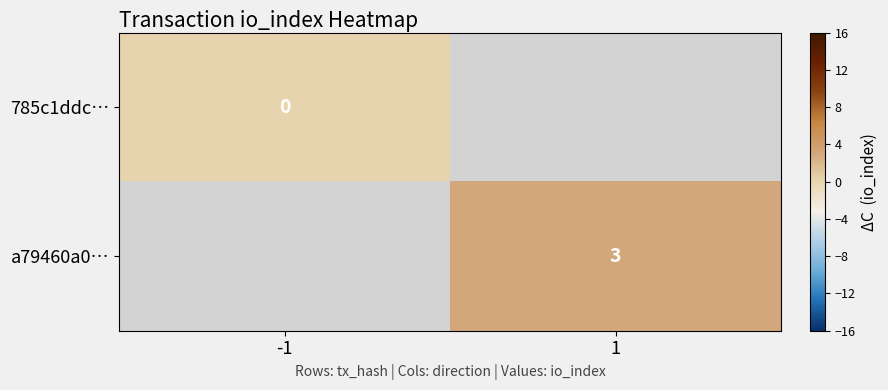

Is the value of a79460a0… at 1 greater than the value of 785c1ddc… at -1?

Yes